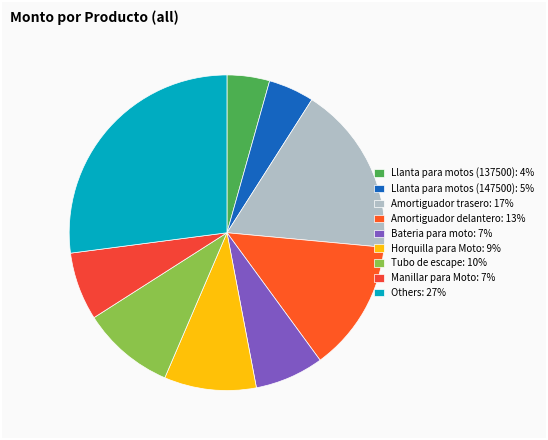

Count the number of slices in the pie.

9